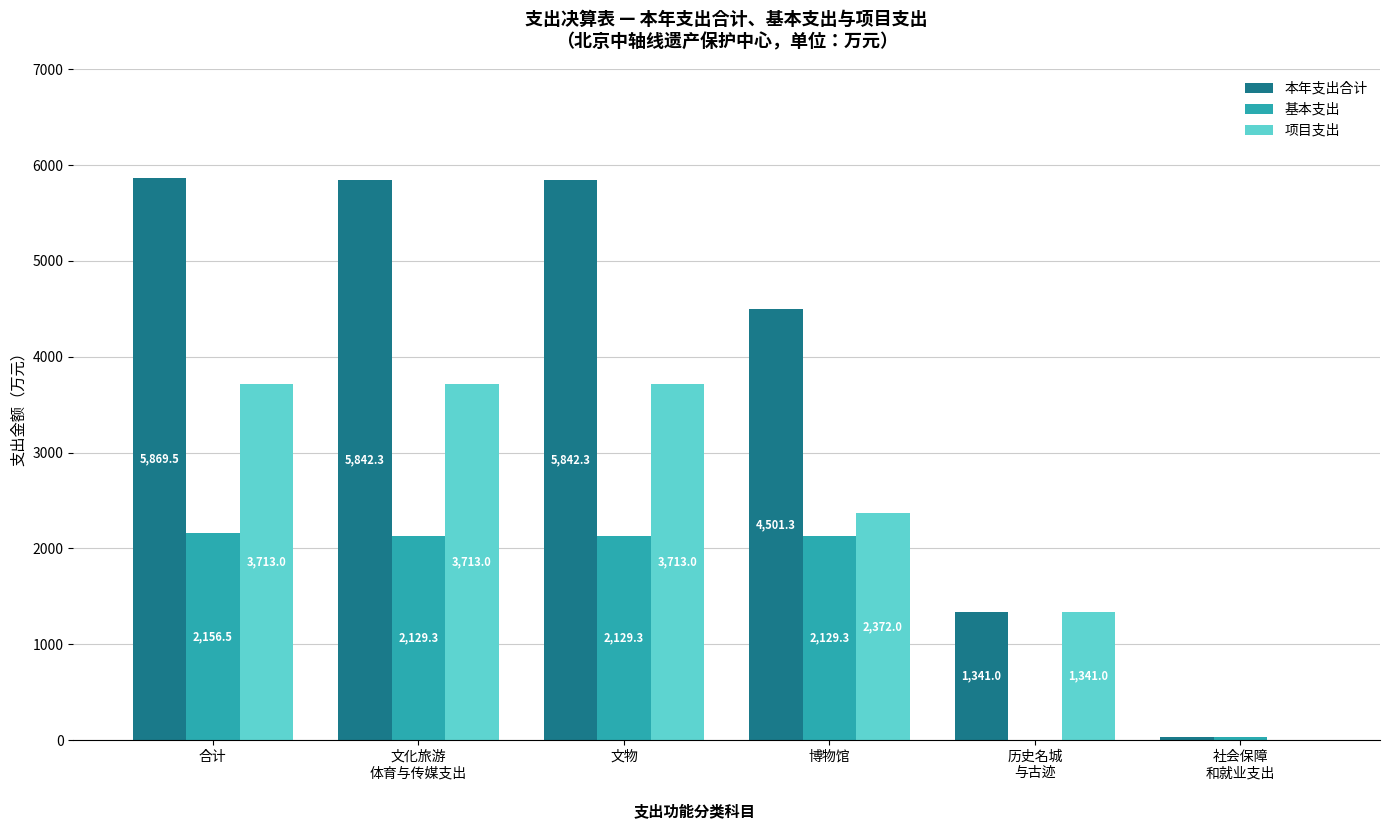

How many positive values does the 基本支出 series have?

5